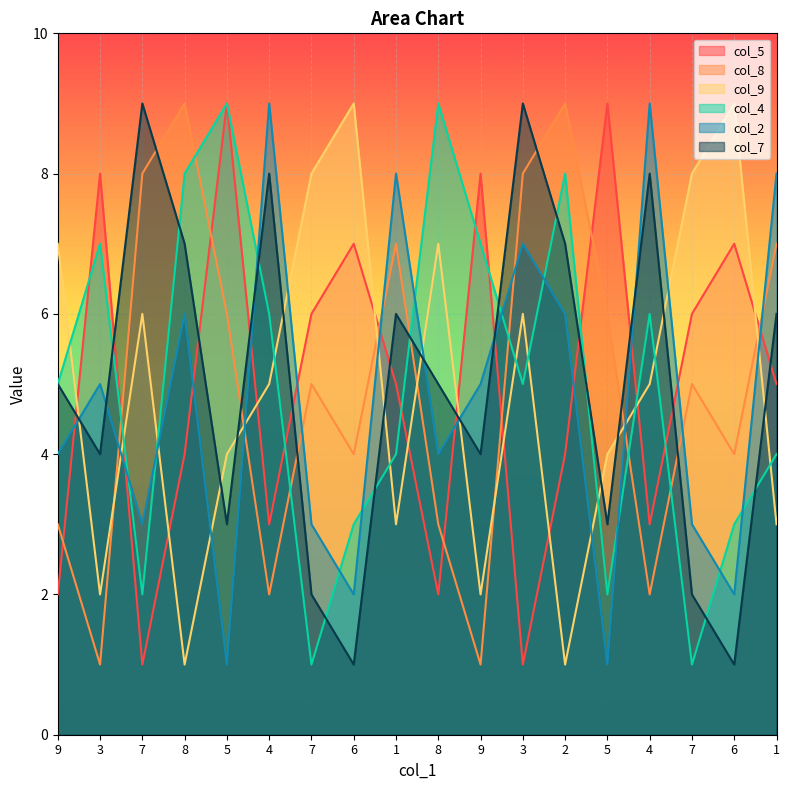

What are all the series names shown in the legend?

col_5, col_8, col_9, col_4, col_2, col_7